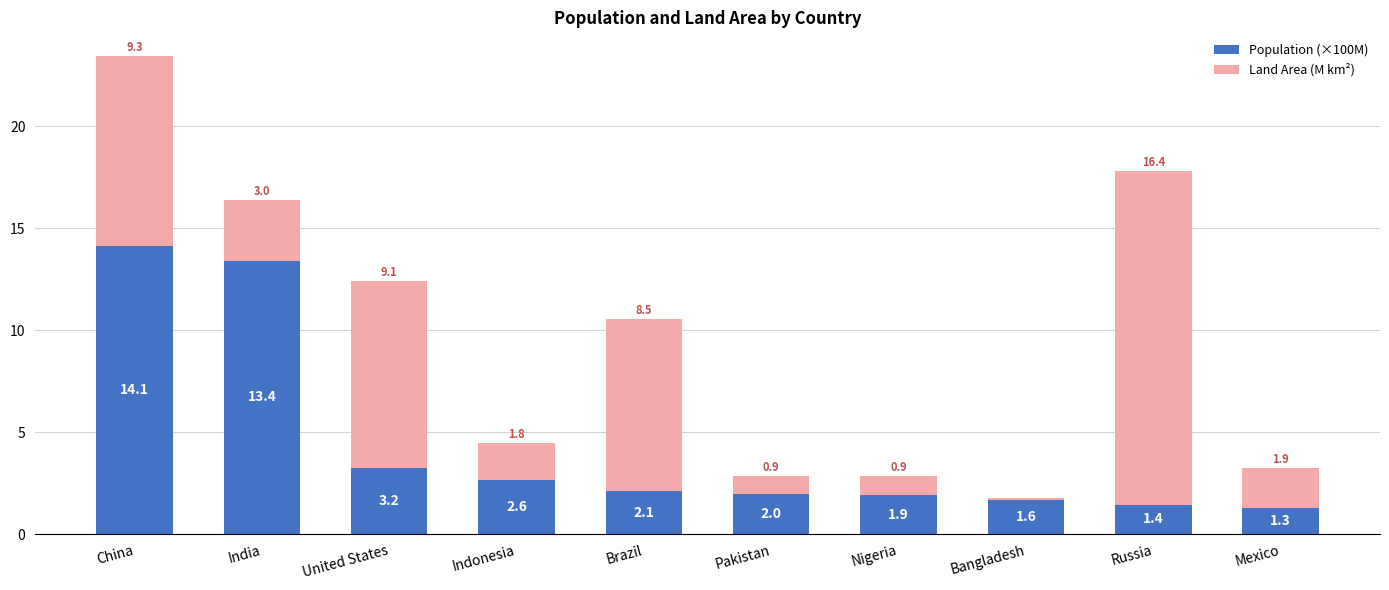

True or false: Population (×100M) has a value of 2.1 at Brazil.

True